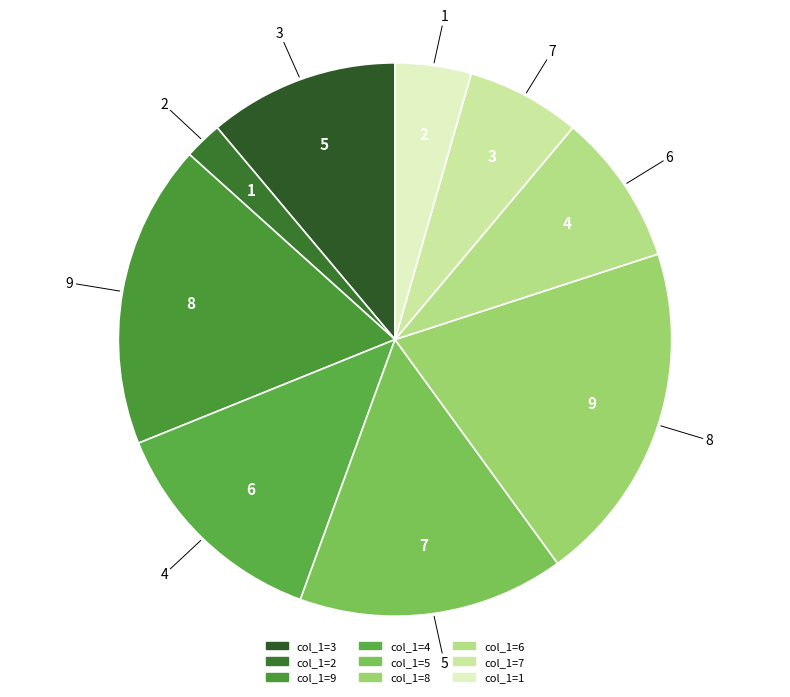

To the nearest percent, what is the average slice percentage?

11%